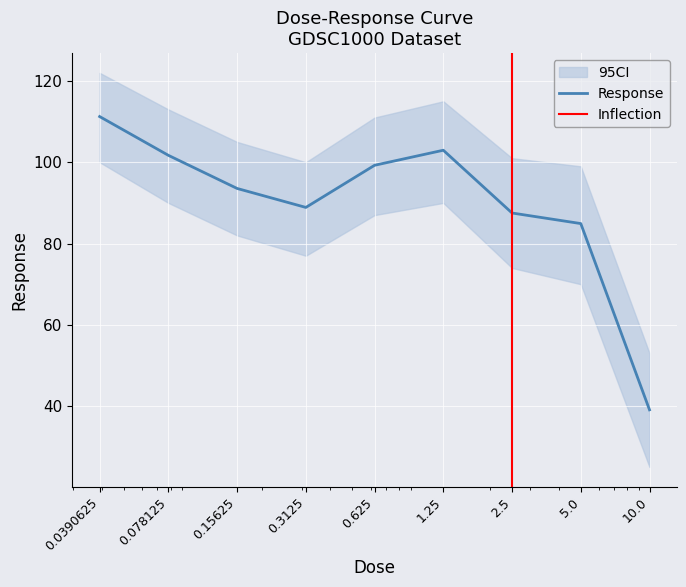

How many distinct data groups are displayed?

1